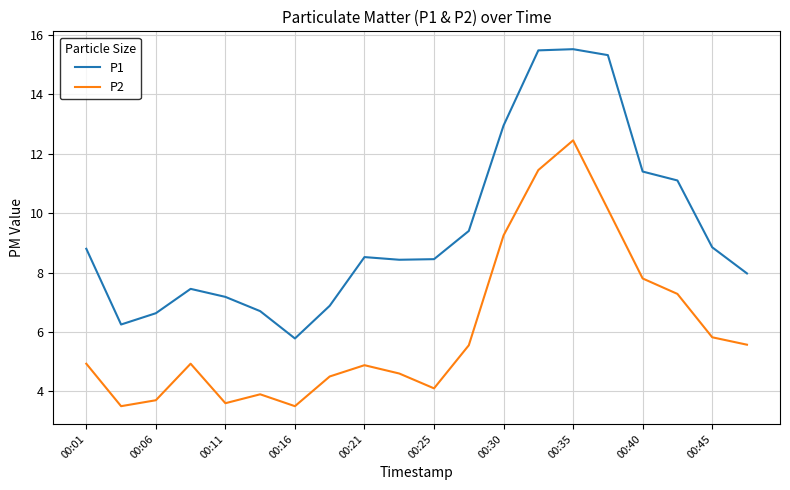

Is this an area chart (filled region under the line)?

No